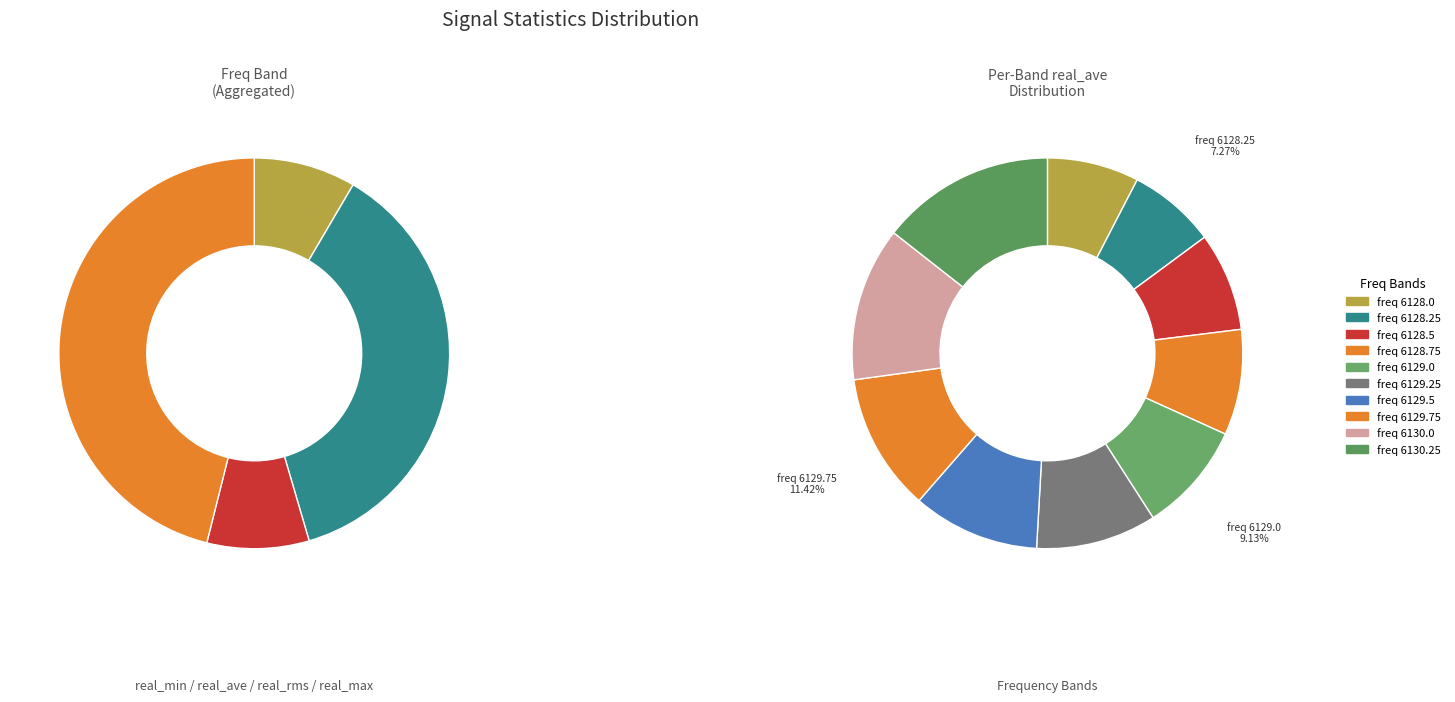

Rank the series by their maximum value, from lowest to highest.

real_rms, real_min, real_ave, real_max